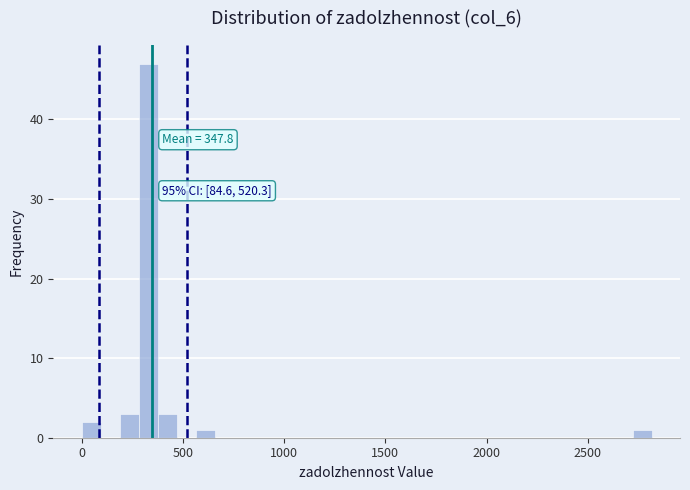

Read against the x-axis, roughly where is the centre of the tallest bar?

350